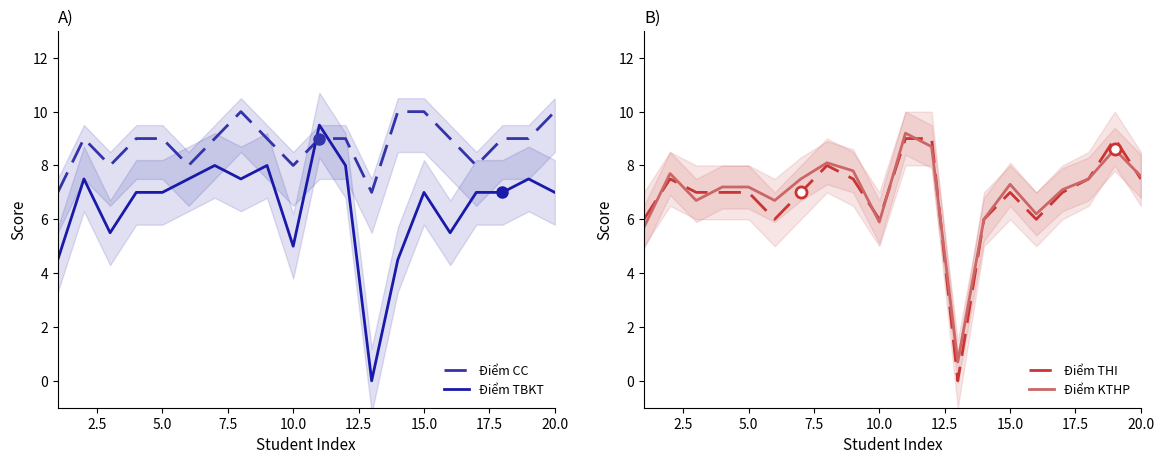

How many times do Điểm CC and Điểm TBKT cross each other?

2